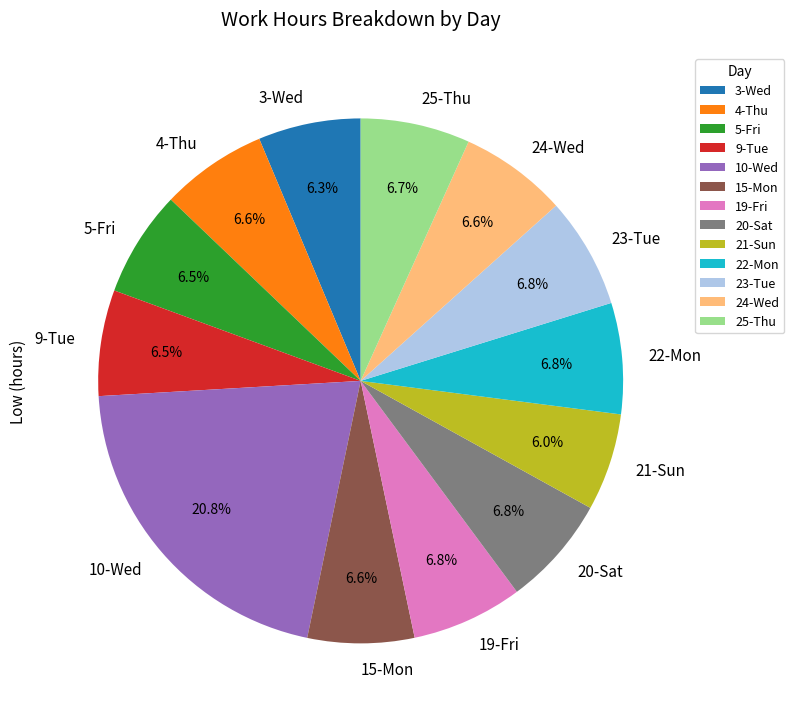

How many slices are in this pie chart?

13